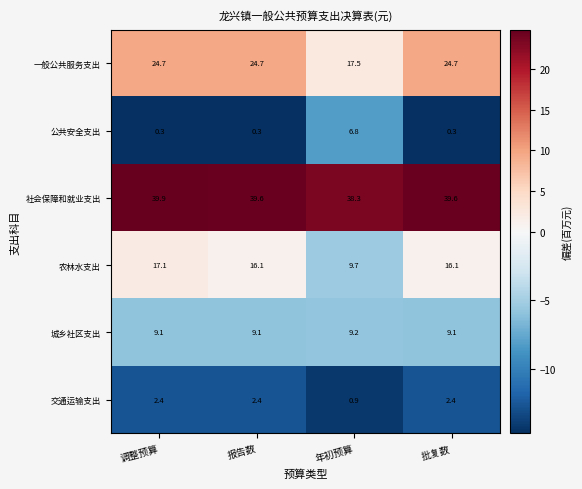

How many distinct data groups are displayed?

6